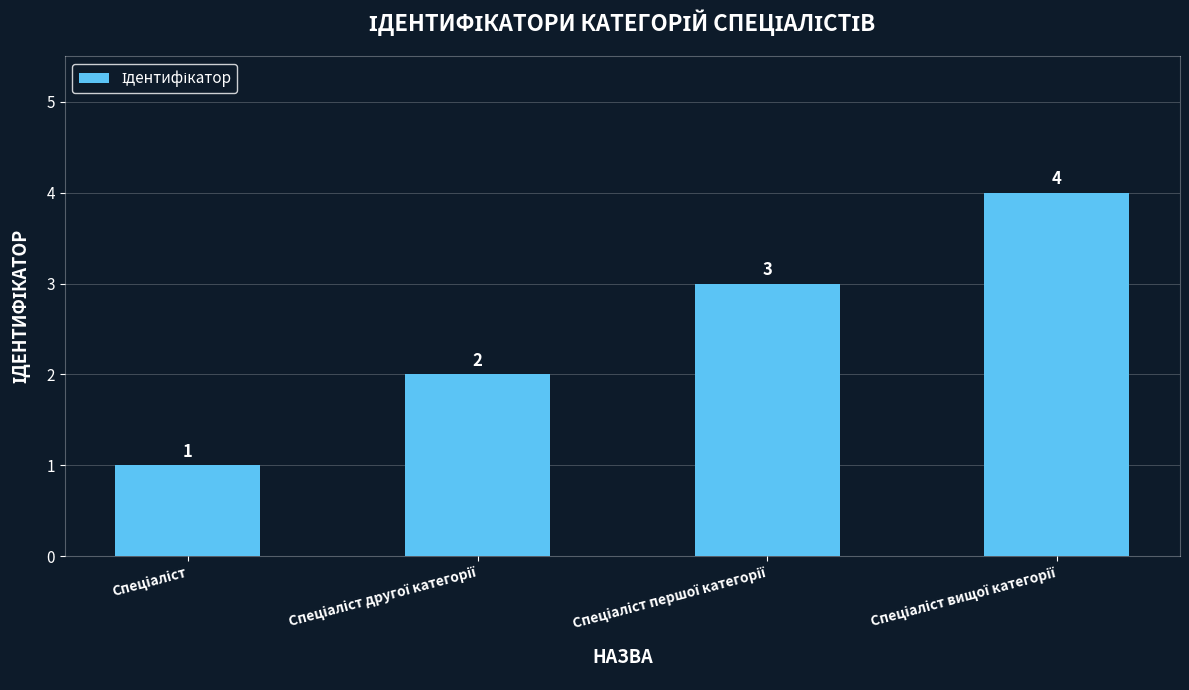

What is the sum of all values?

10